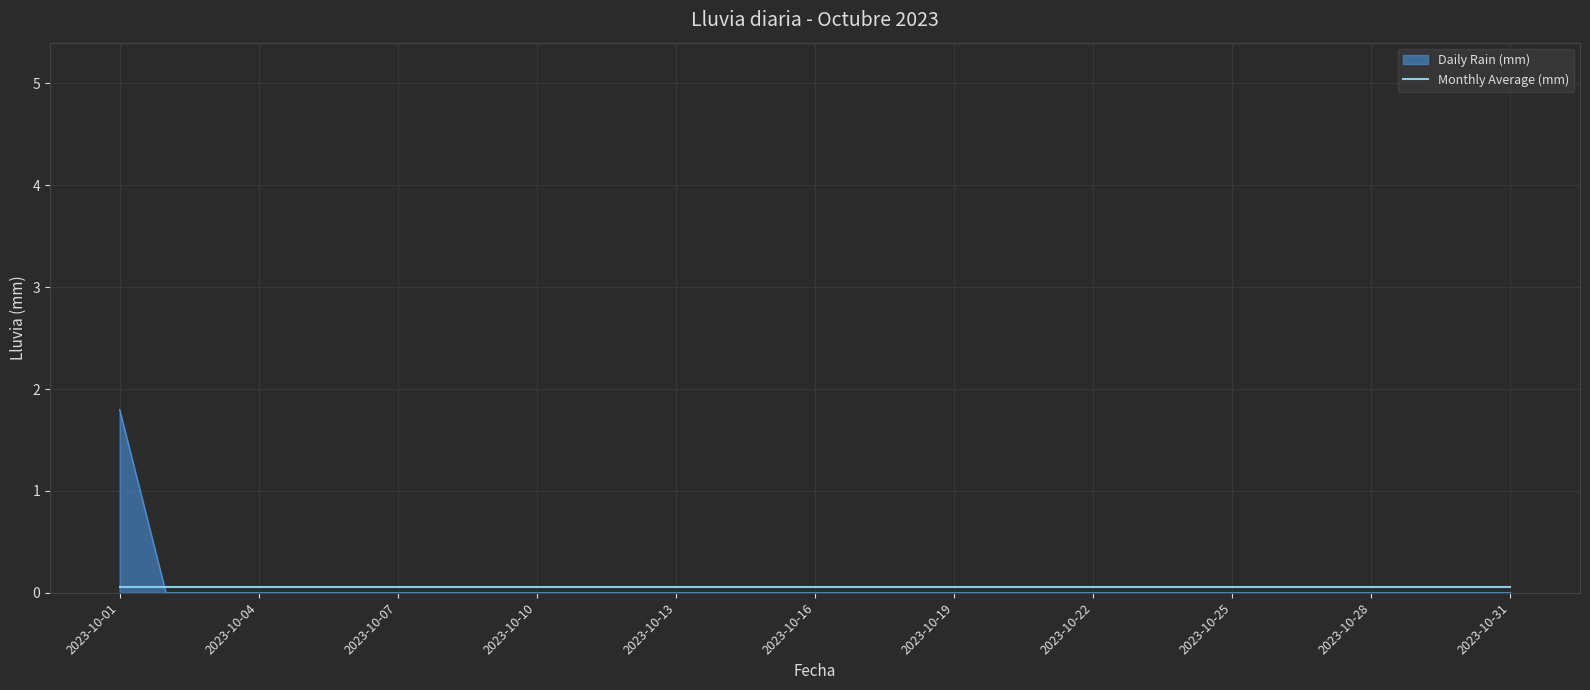

Count the number of categories in the chart.

31